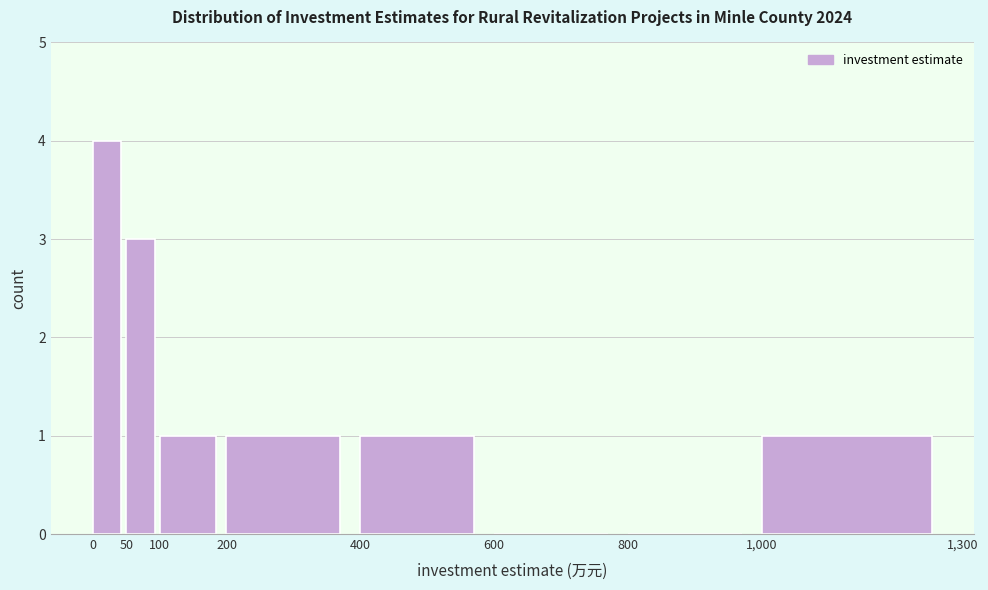

Which range on the x-axis has the tallest bar?

0 to 50